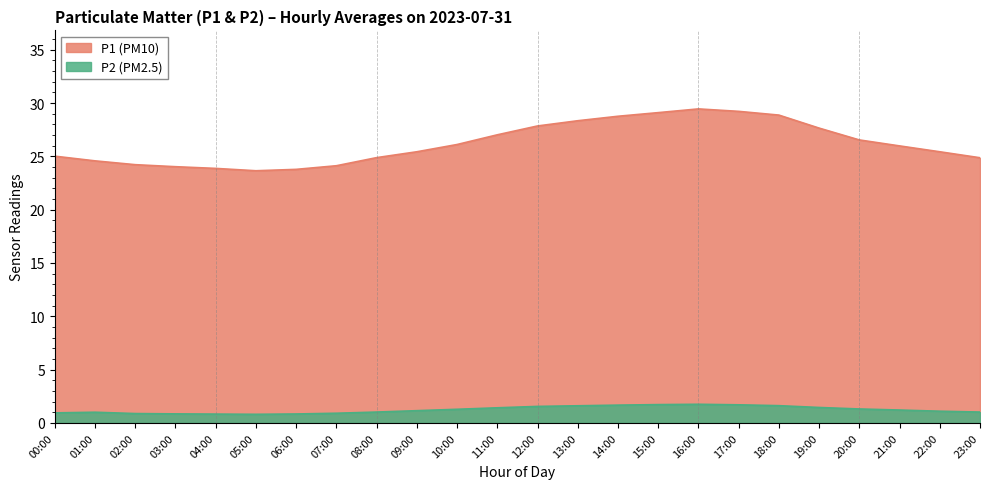

What is the value of the P2 point at the 21st from the left?

1.3